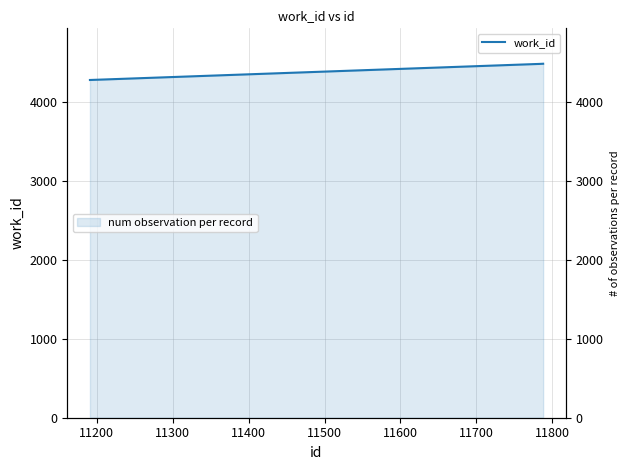

What is the minimum value for num observation per record?

4280